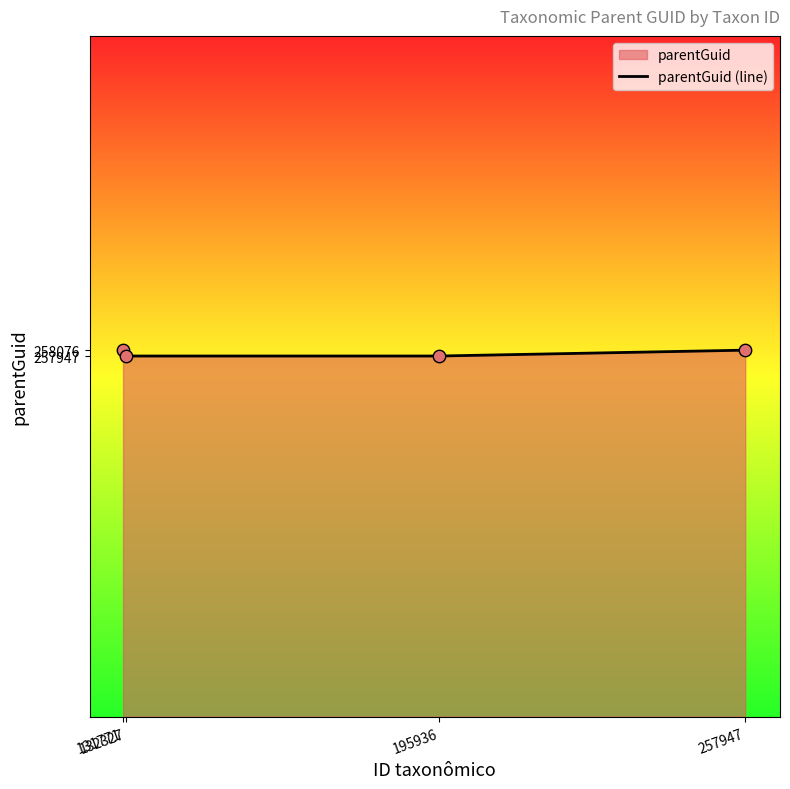

Approximately how many times larger is the value at 257947 compared to 195936?

1.0